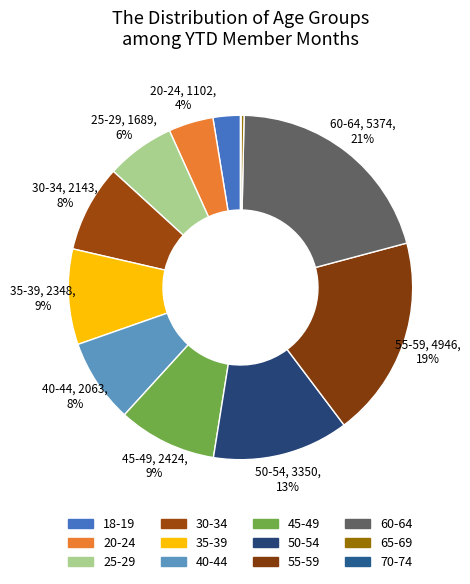

True or false: 25-29 accounts for 6% of the total.

True